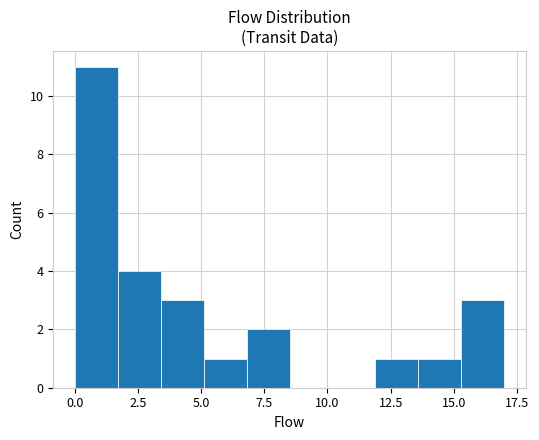

Read against the x-axis, roughly where is the centre of the tallest bar?

1.0